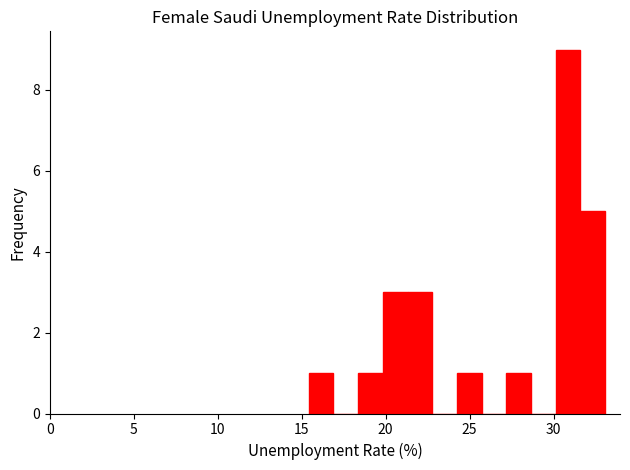

Around what value on the x-axis is the tallest bar? Give the approximate position of its centre, as read against the axis.

31.0